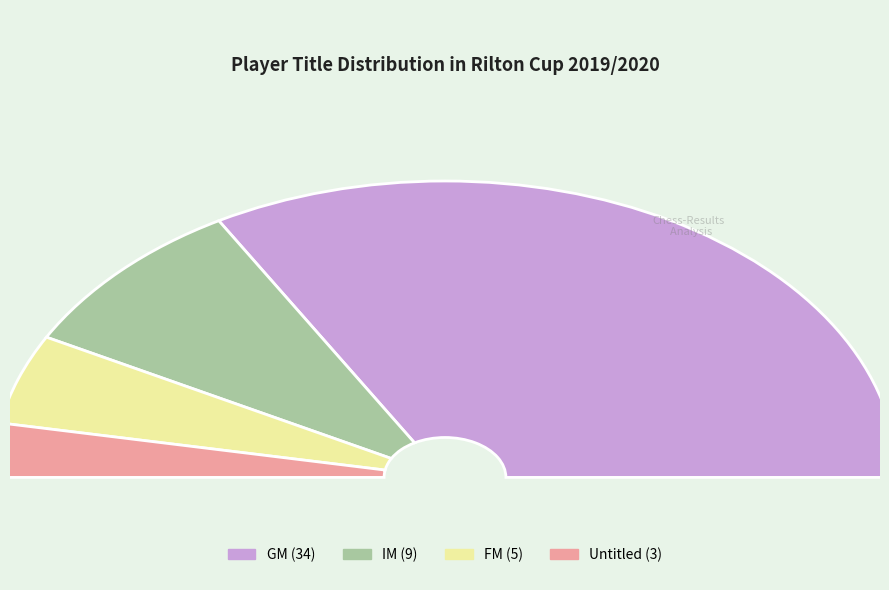

Does GM account for over 50% of the chart?

Yes